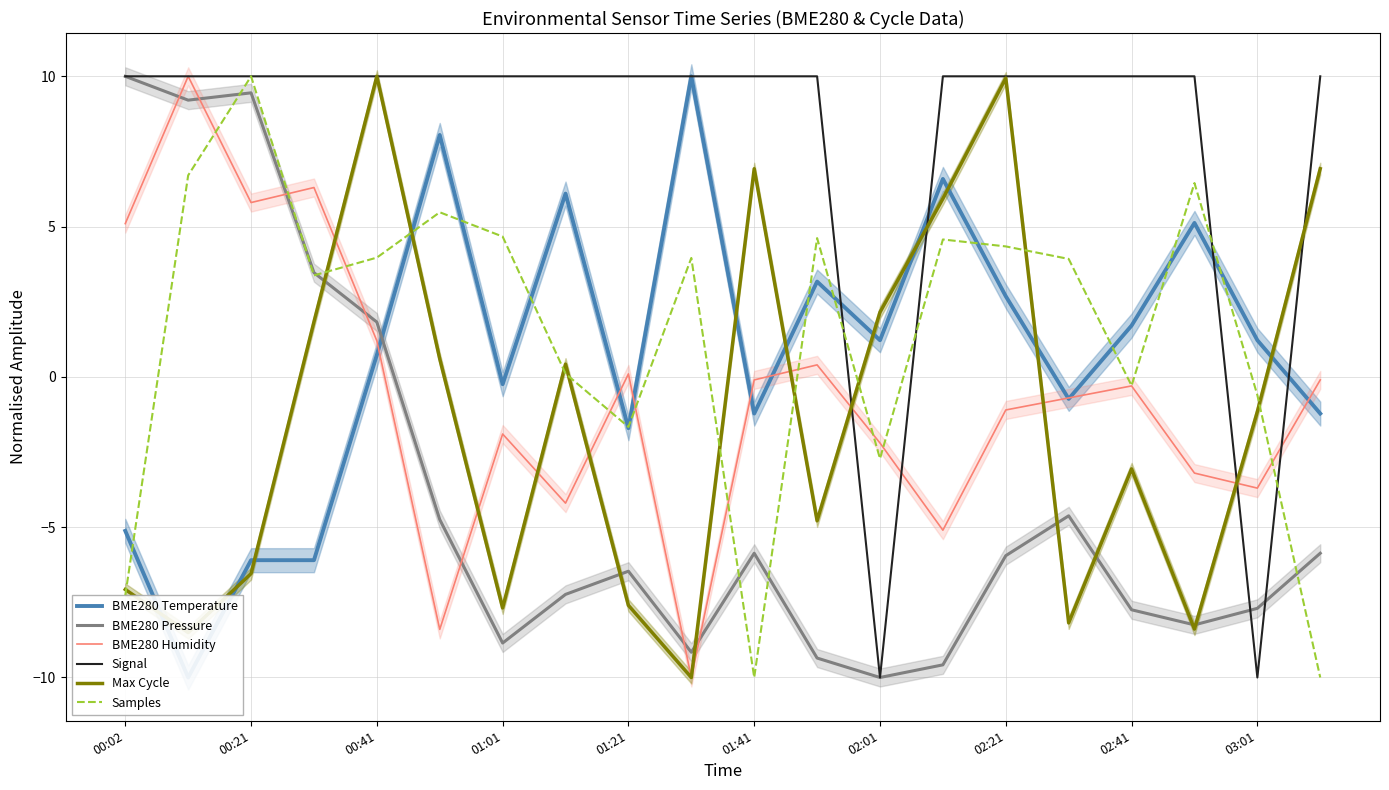

True or false: Max Cycle and BME280 Pressure cross at least once.

True